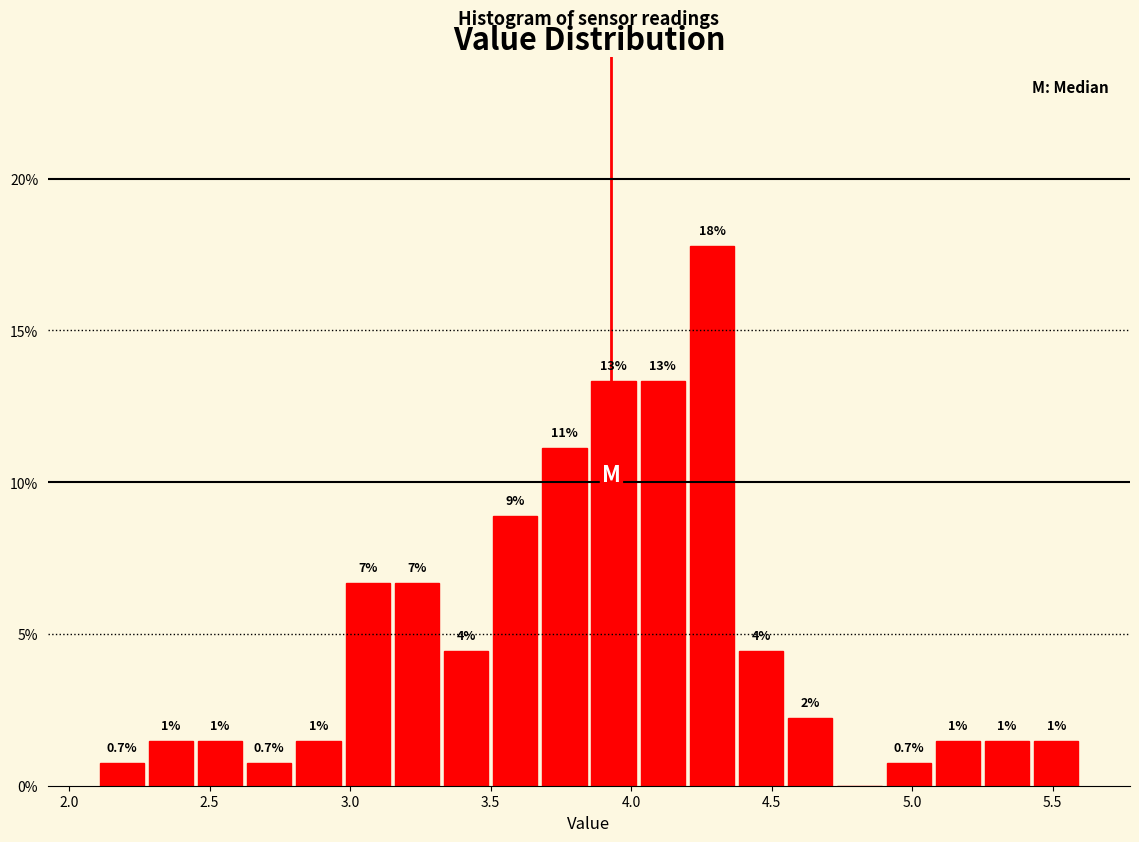

Read against the x-axis, roughly where is the centre of the tallest bar?

4.30